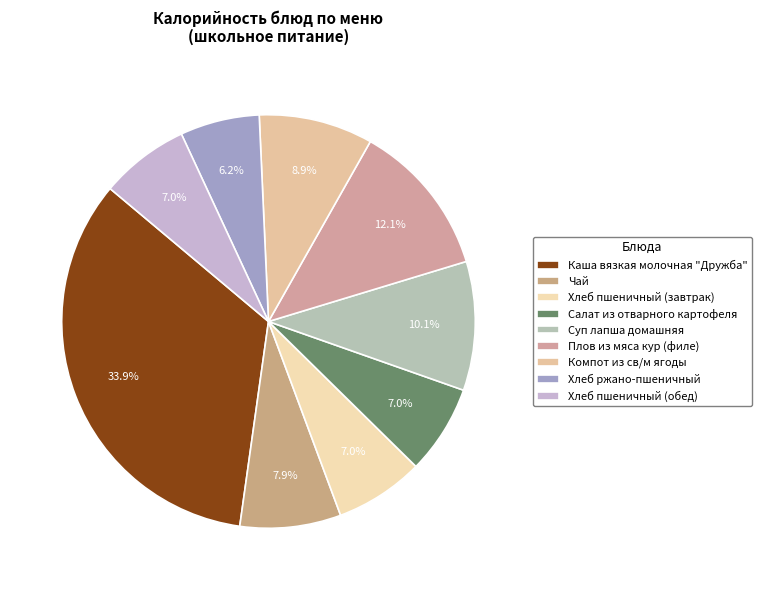

What is the smallest slice in the pie chart?

Хлеб ржано-пшеничный